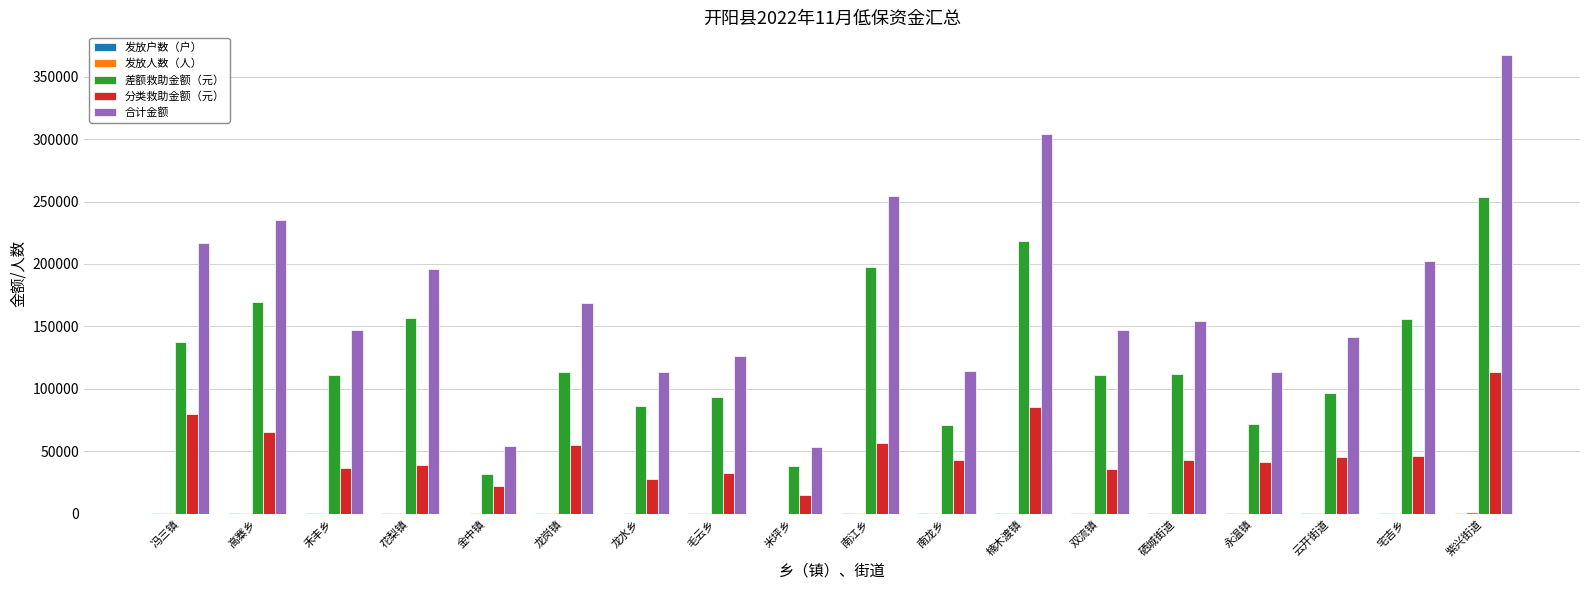

Which series has the largest total across all categories?

合计金额